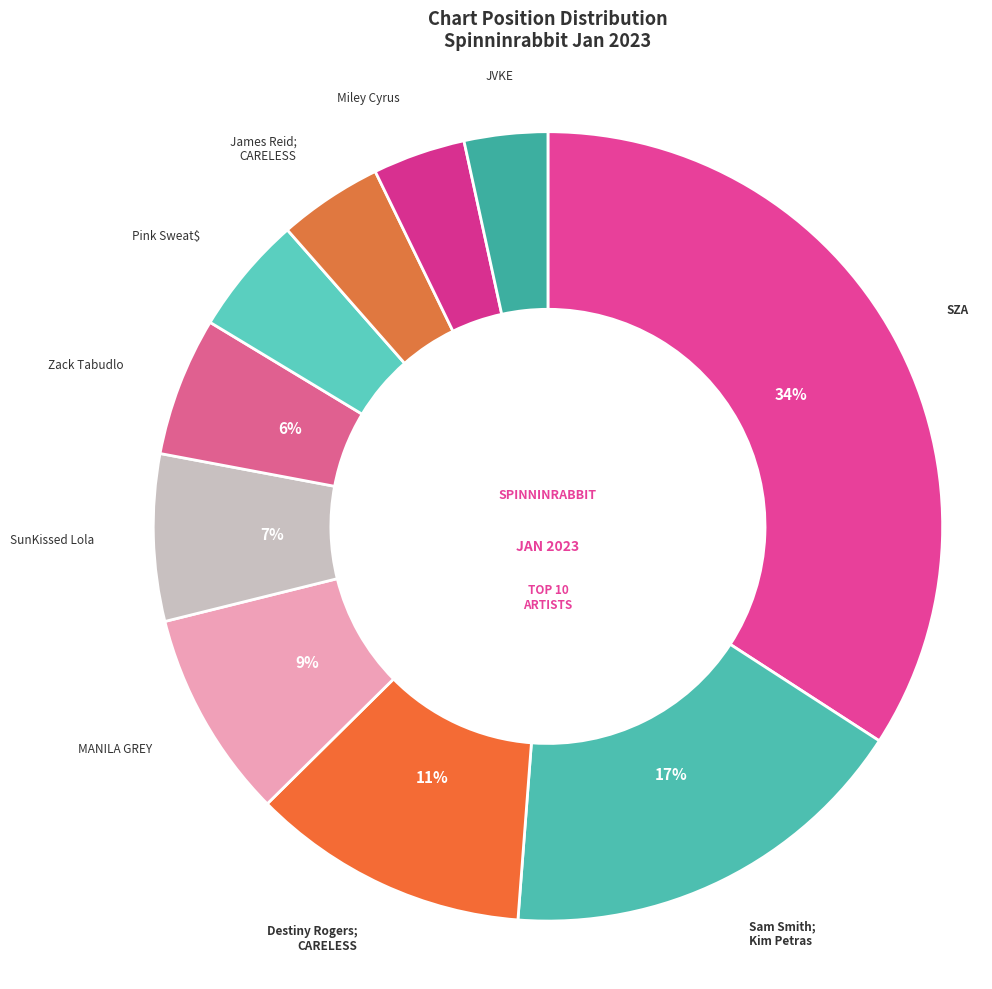

Count the number of slices in the pie.

10